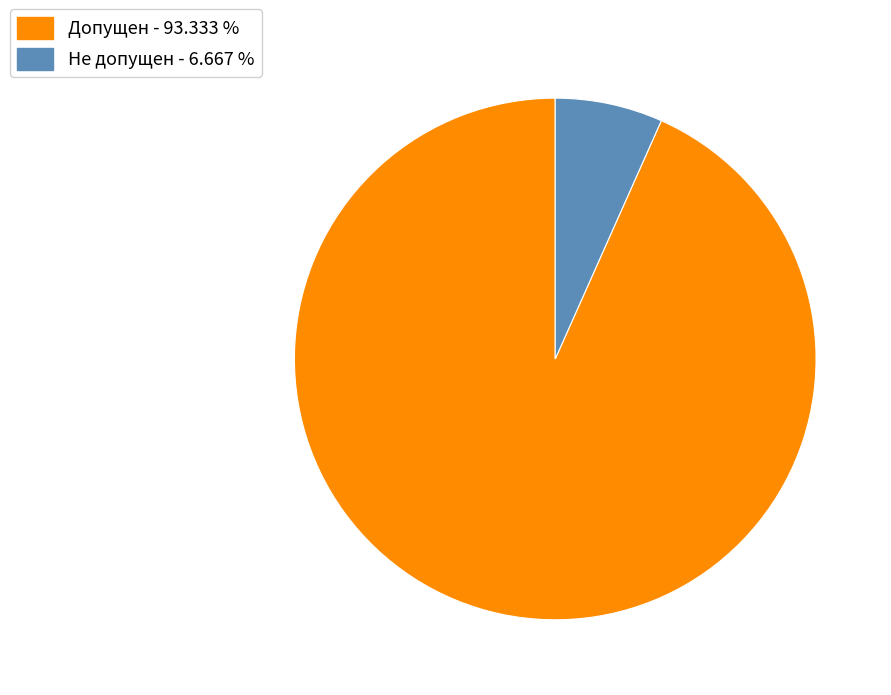

How many slices are in this pie chart?

2